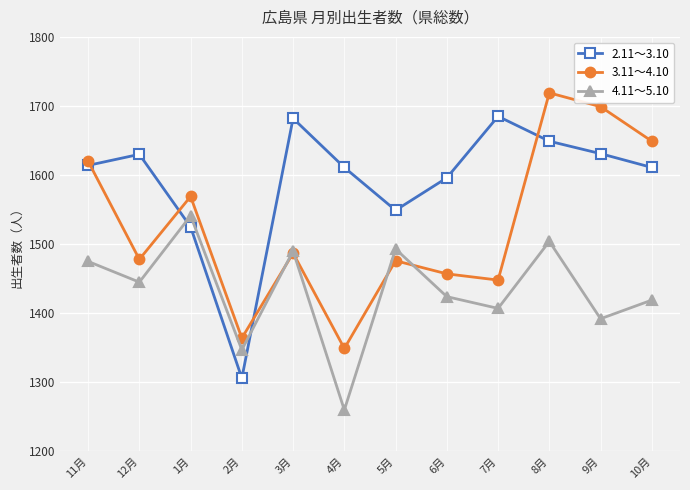

True or false: 4.11～5.10 has a value of 1347 at 2月.

True